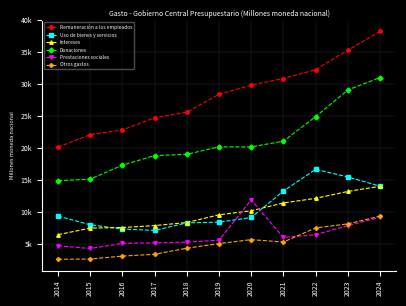

Is this an area chart (filled region under the line)?

No